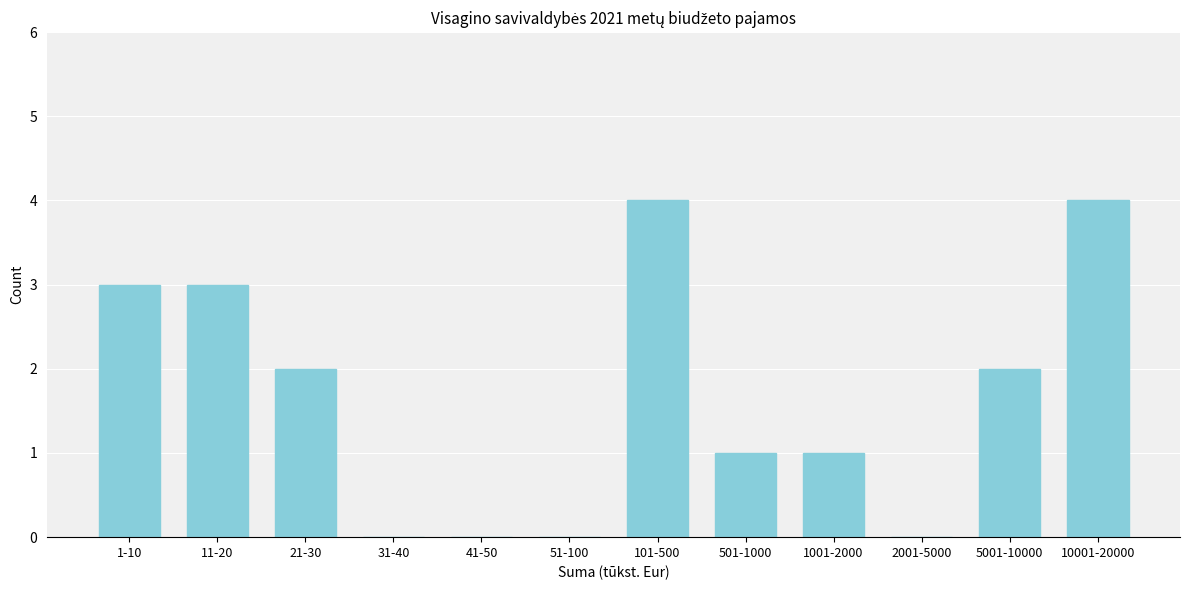

Reading left to right, transcribe all the data shown in this chart.

1-10=3	11-20=3	21-30=2	31-40=0	41-50=0	51-100=0	101-500=4	501-1000=1	1001-2000=1	2001-5000=0	5001-10000=2	10001-20000=4